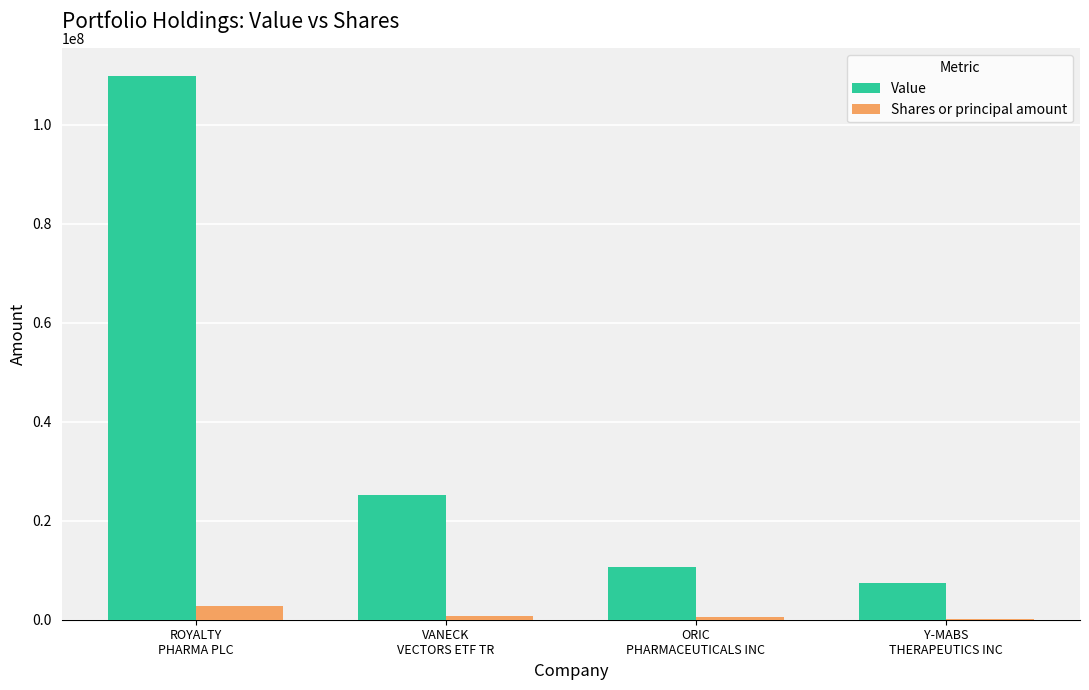

What is the average value of the Shares or principal amount series?

1059583